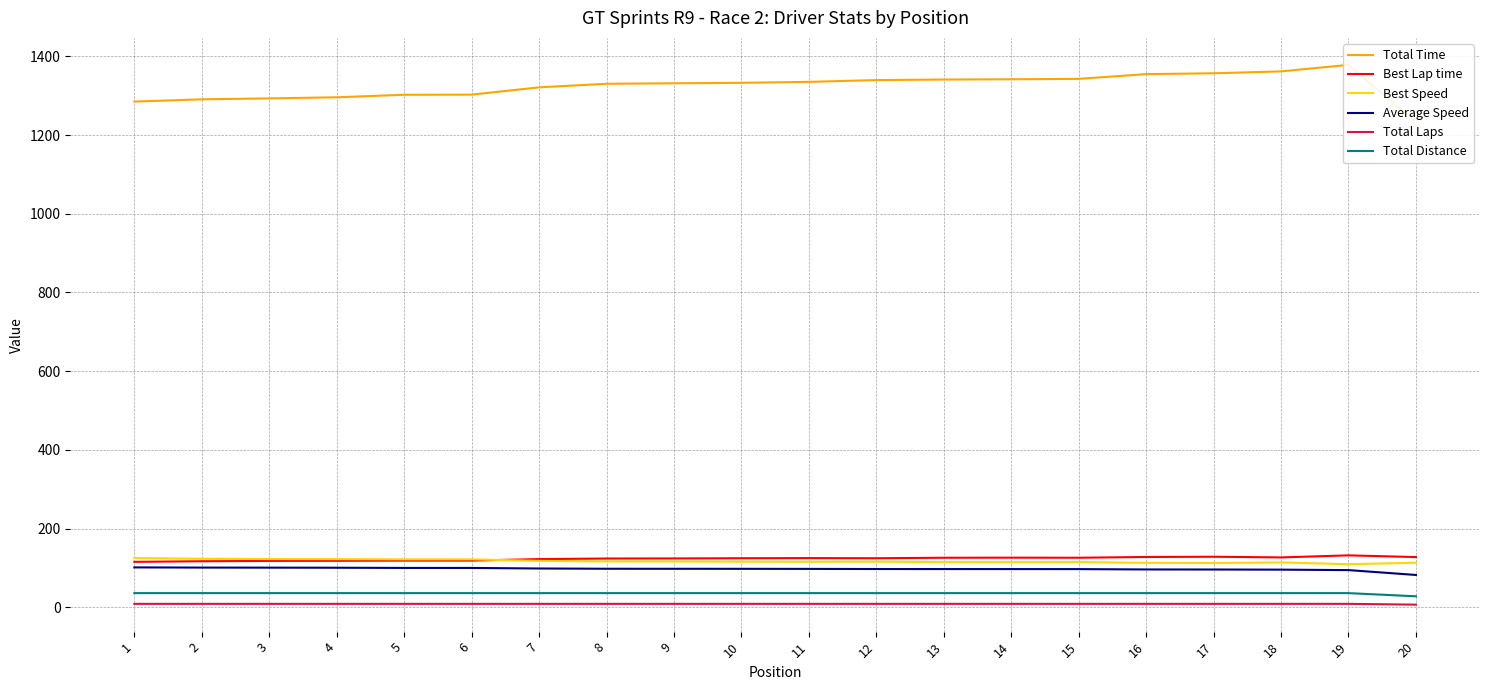

What are all the series names shown in the legend?

Total Time, Best Lap time, Best Speed, Average Speed, Total Laps, Total Distance